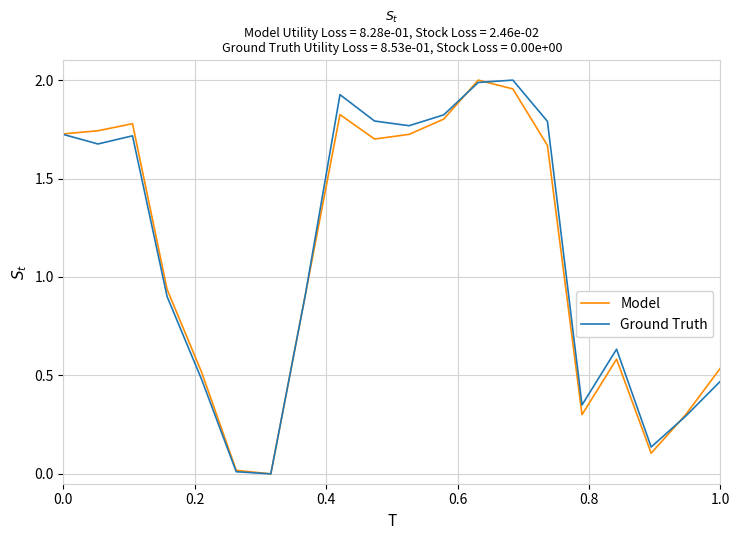

Count the number of categories in the chart.

20